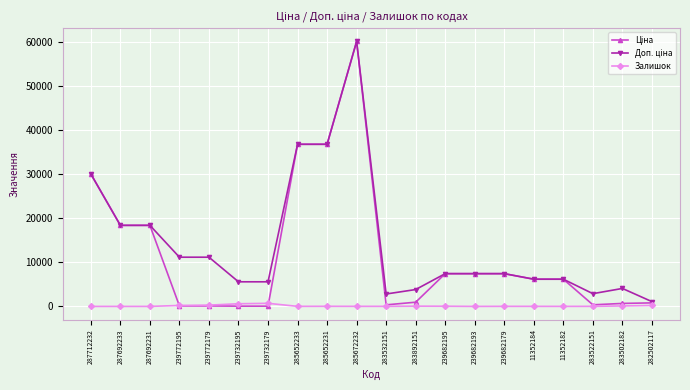

Which label corresponds to the largest value in the chart?

285672232